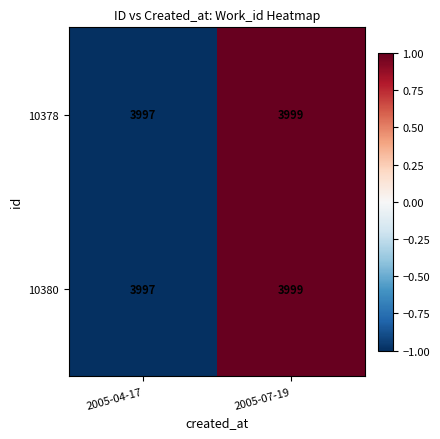

True or false: 10378 has a value of 3997 at 2005-04-17.

True